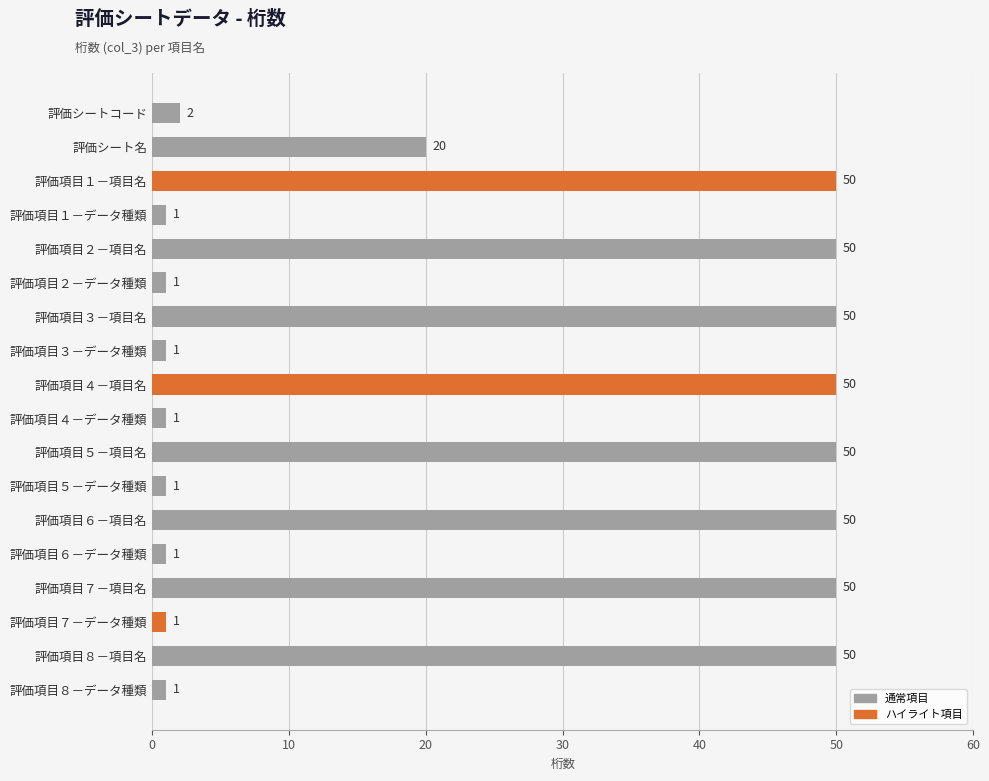

What is the minimum value shown in the chart?

1